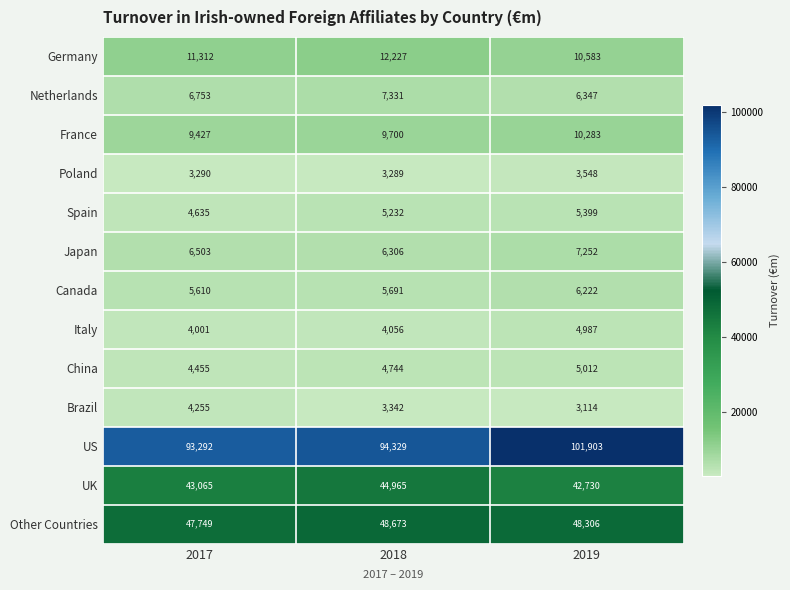

Rank the series by their maximum value, from lowest to highest.

Poland, Brazil, Italy, China, Spain, Canada, Japan, Netherlands, France, Germany, UK, Other Countries, US